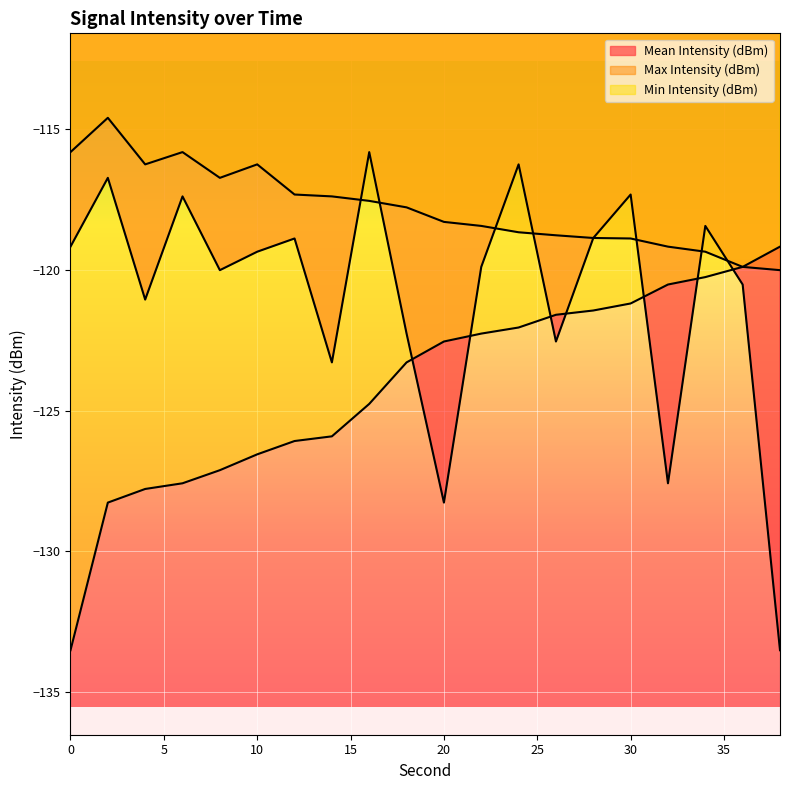

What is the total value across all series at 26?

-362.9